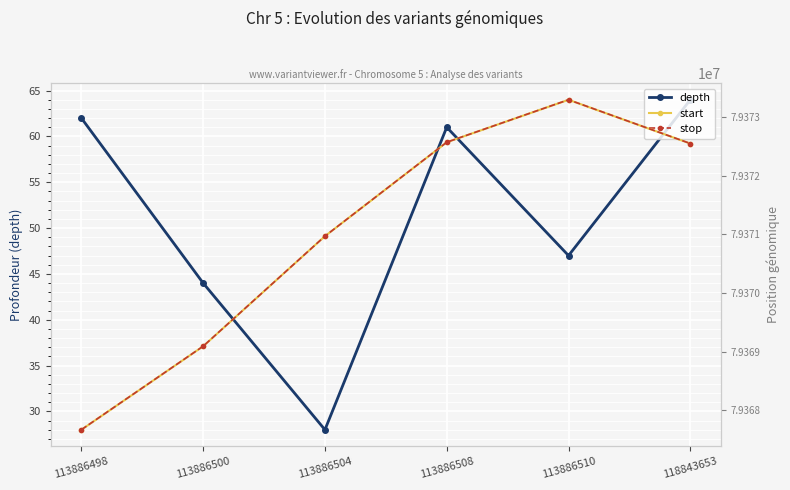

What is the greatest value displayed?

79373293